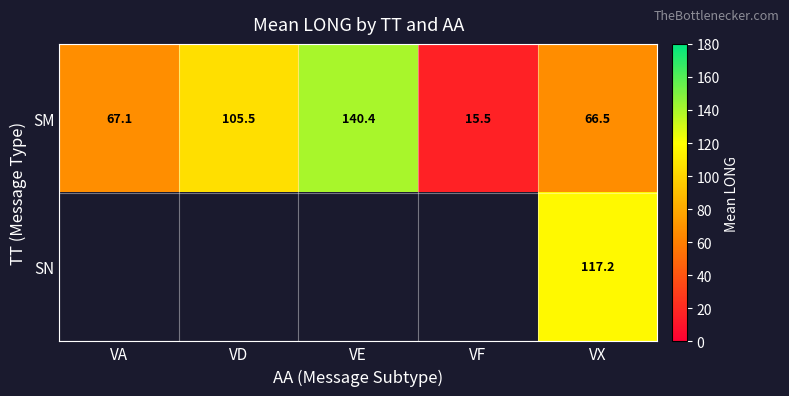

The value of SN at VX is 181.5. True or false?

False